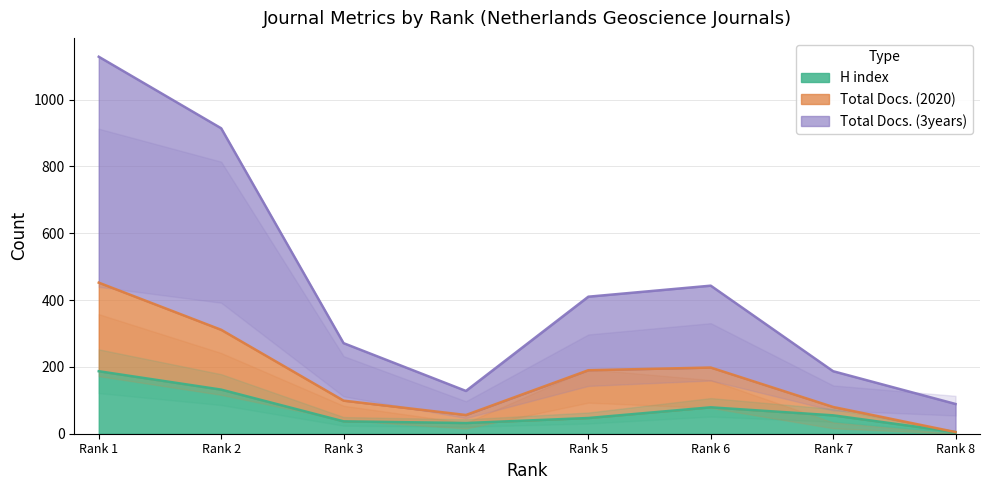

What are all the series names shown in the legend?

H index, Total Docs. (2020), Total Docs. (3years)